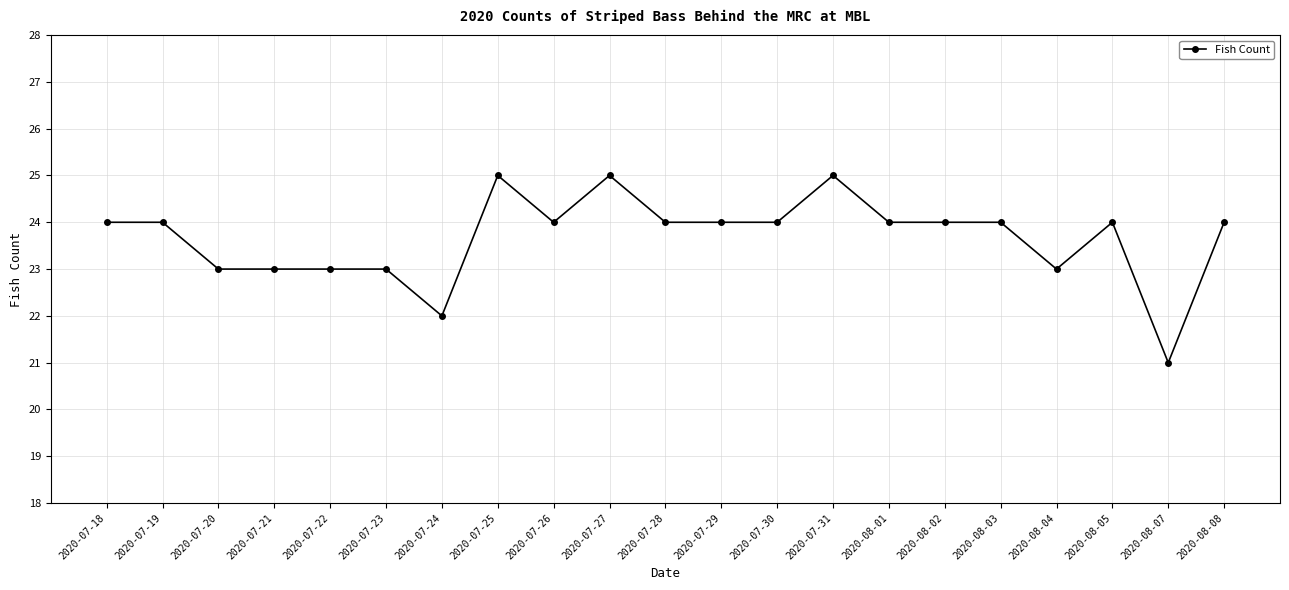

What is the label of the 17th point from the right?

2020-07-22